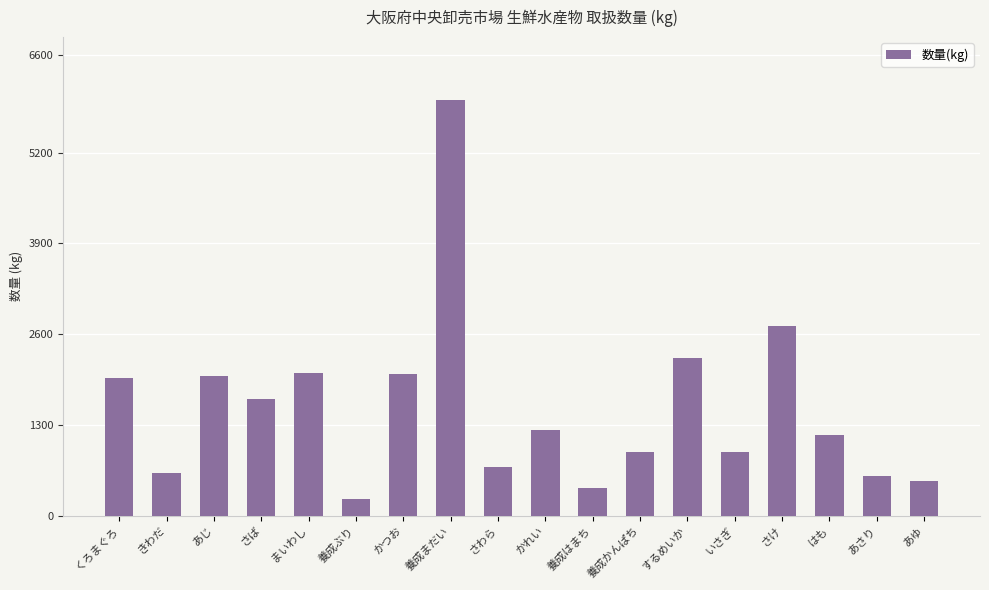

At which label does the data first exceed 1232?

くろまぐろ